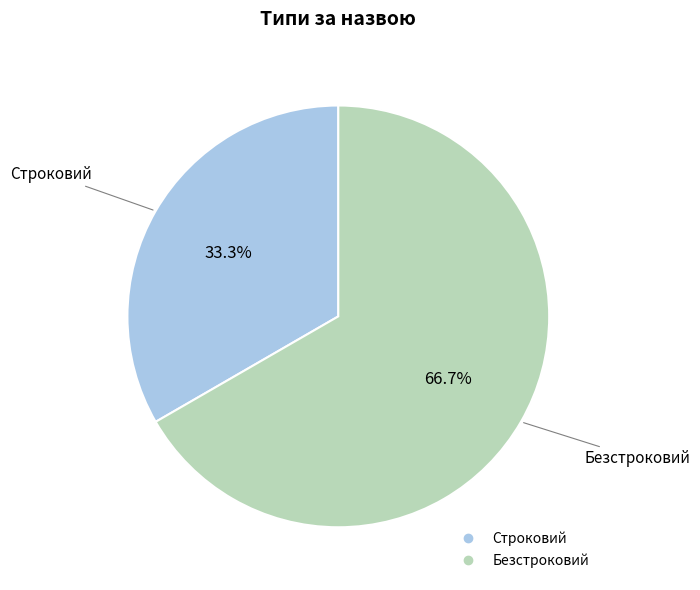

Is Безстроковий the majority of the pie?

Yes